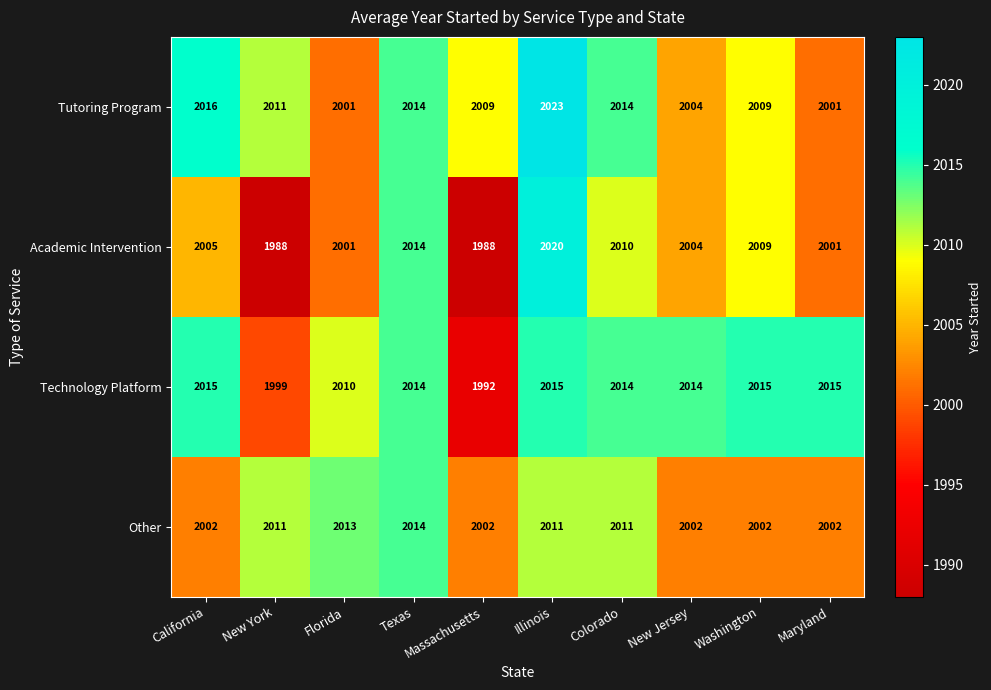

What is the sum of the Academic Intervention values at Maryland and Washington?

4010